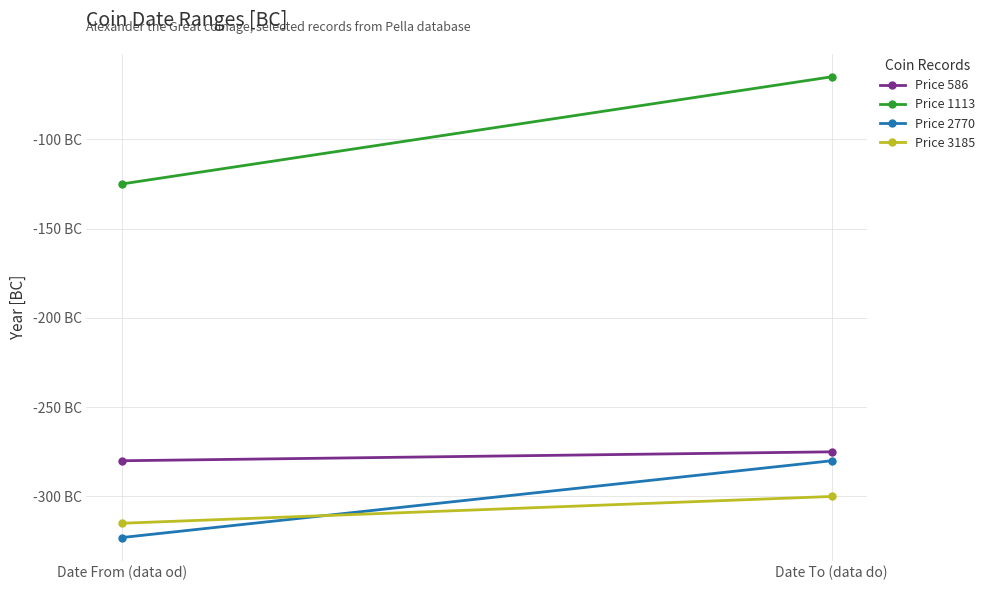

How many series are shown in this chart?

4